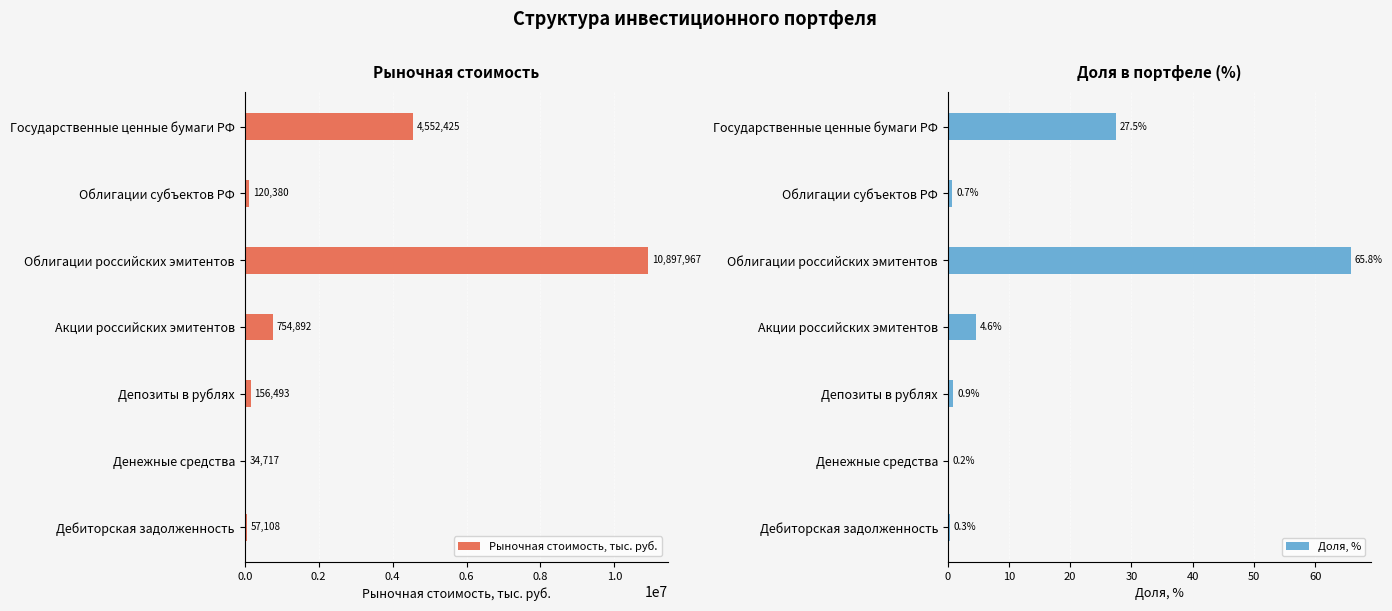

Reading right to left, list all the values displayed in this chart.

Рыночная стоимость, тыс. руб.: 57108.3	34717.2	156493.1	754892.0	10897967.1	120380.0	4552425.0
Доля, %: 0.3	0.2	0.9	4.6	65.8	0.7	27.5